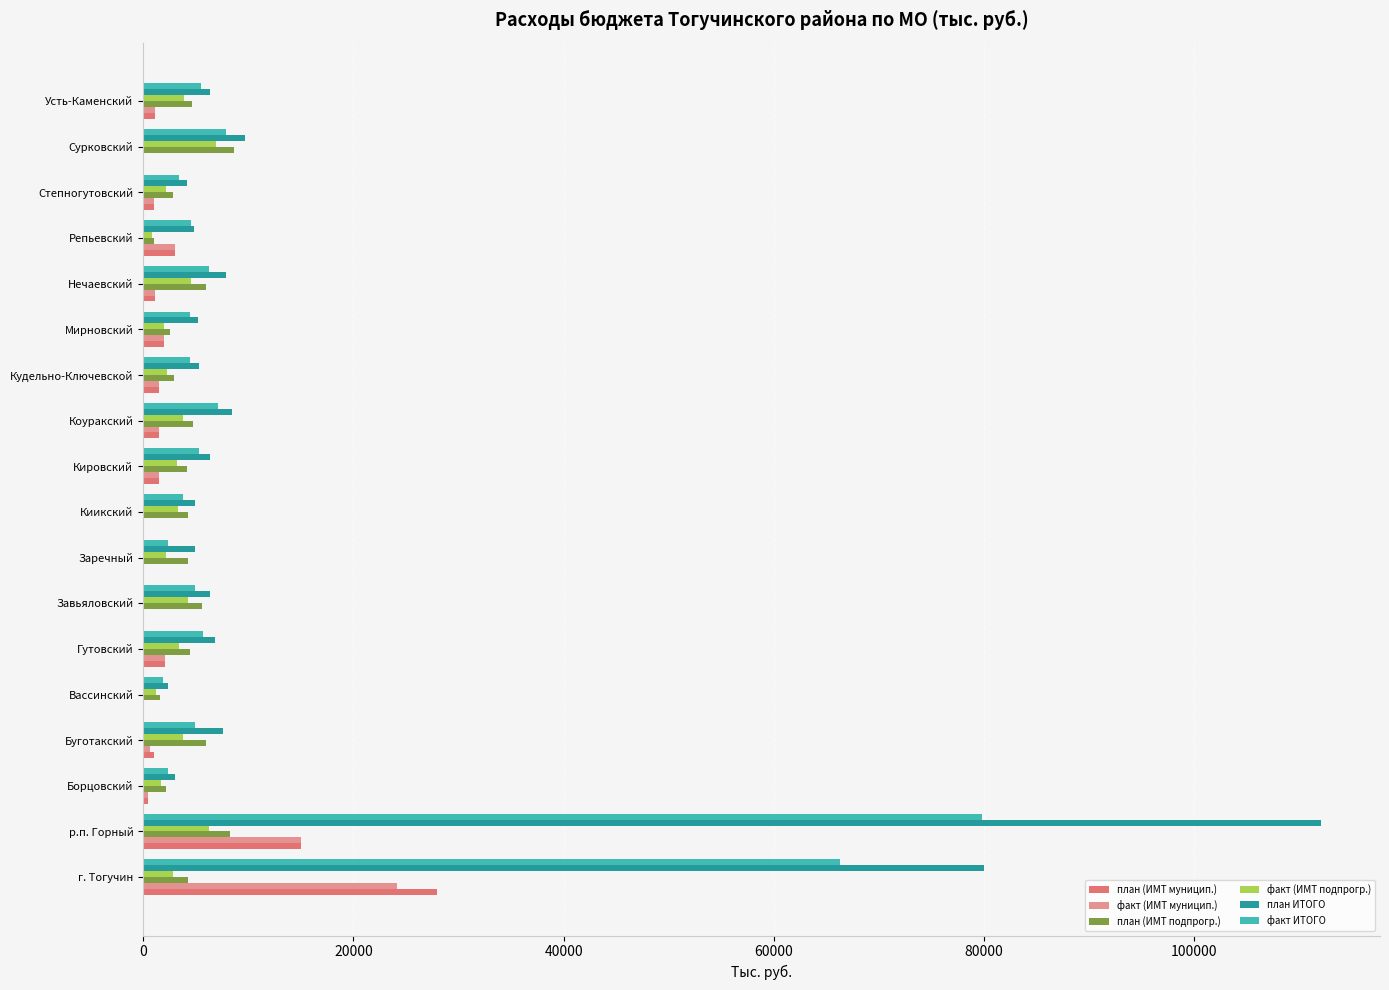

What is the total value across all series at Киикский?

16336.2